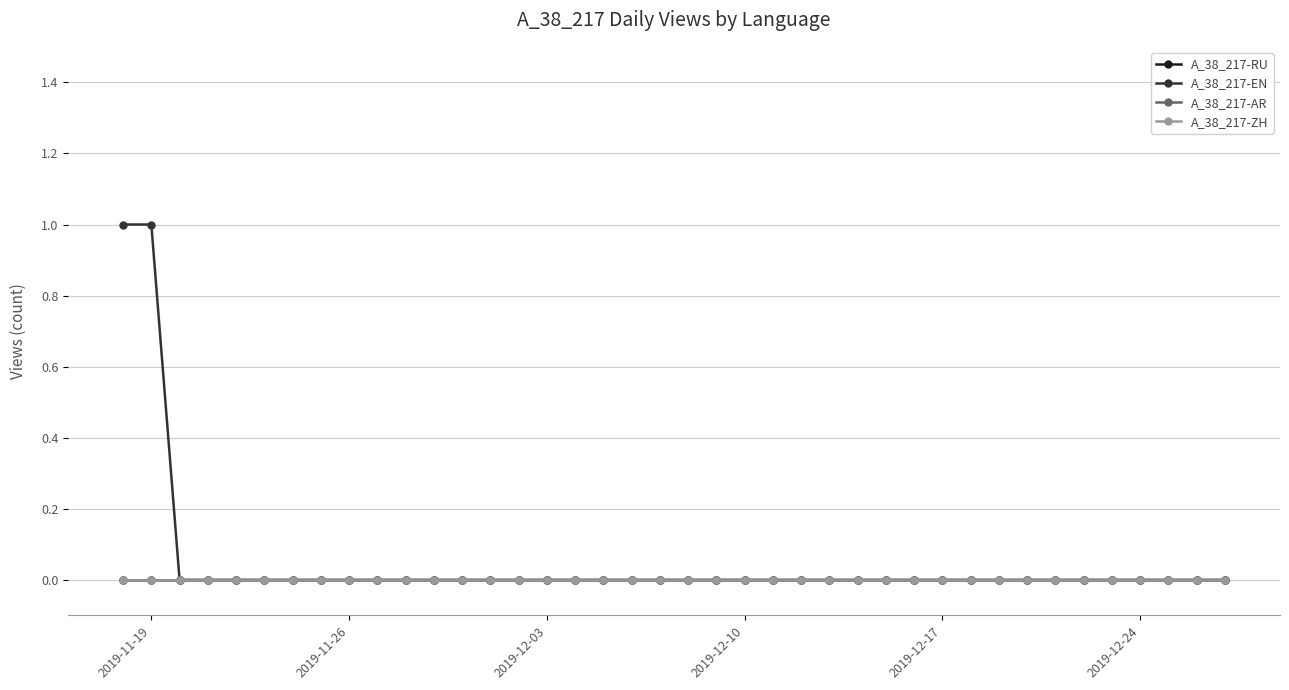

Does the chart have visible grid lines?

Yes